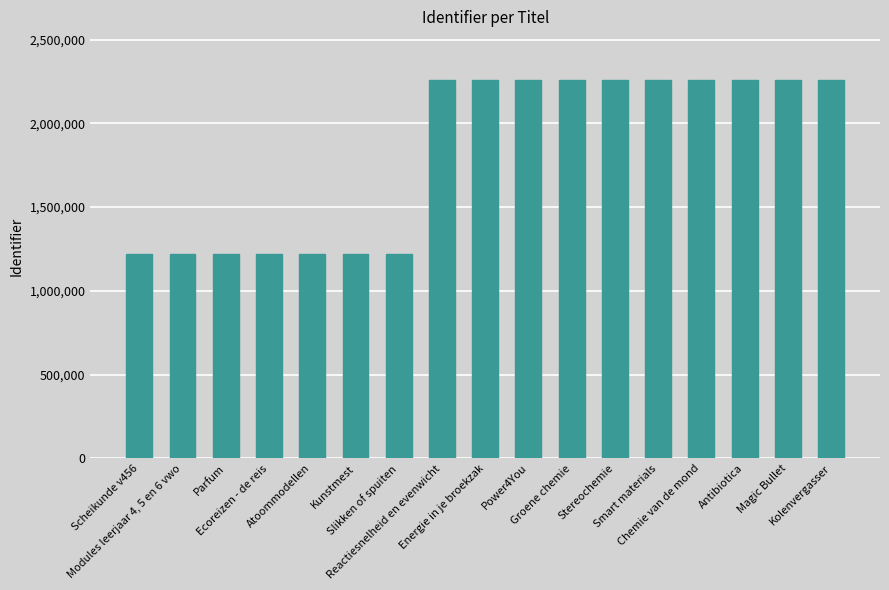

What is the difference between the second highest and second lowest values?

1043470